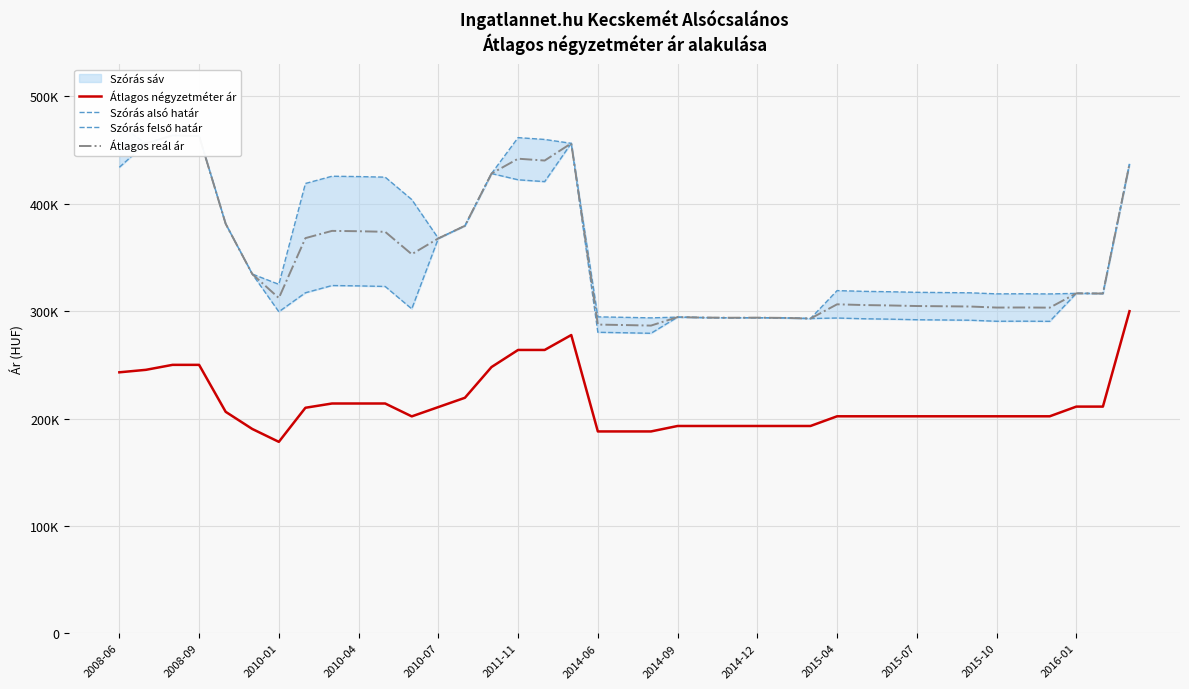

What position from the left is 2015-07?

11